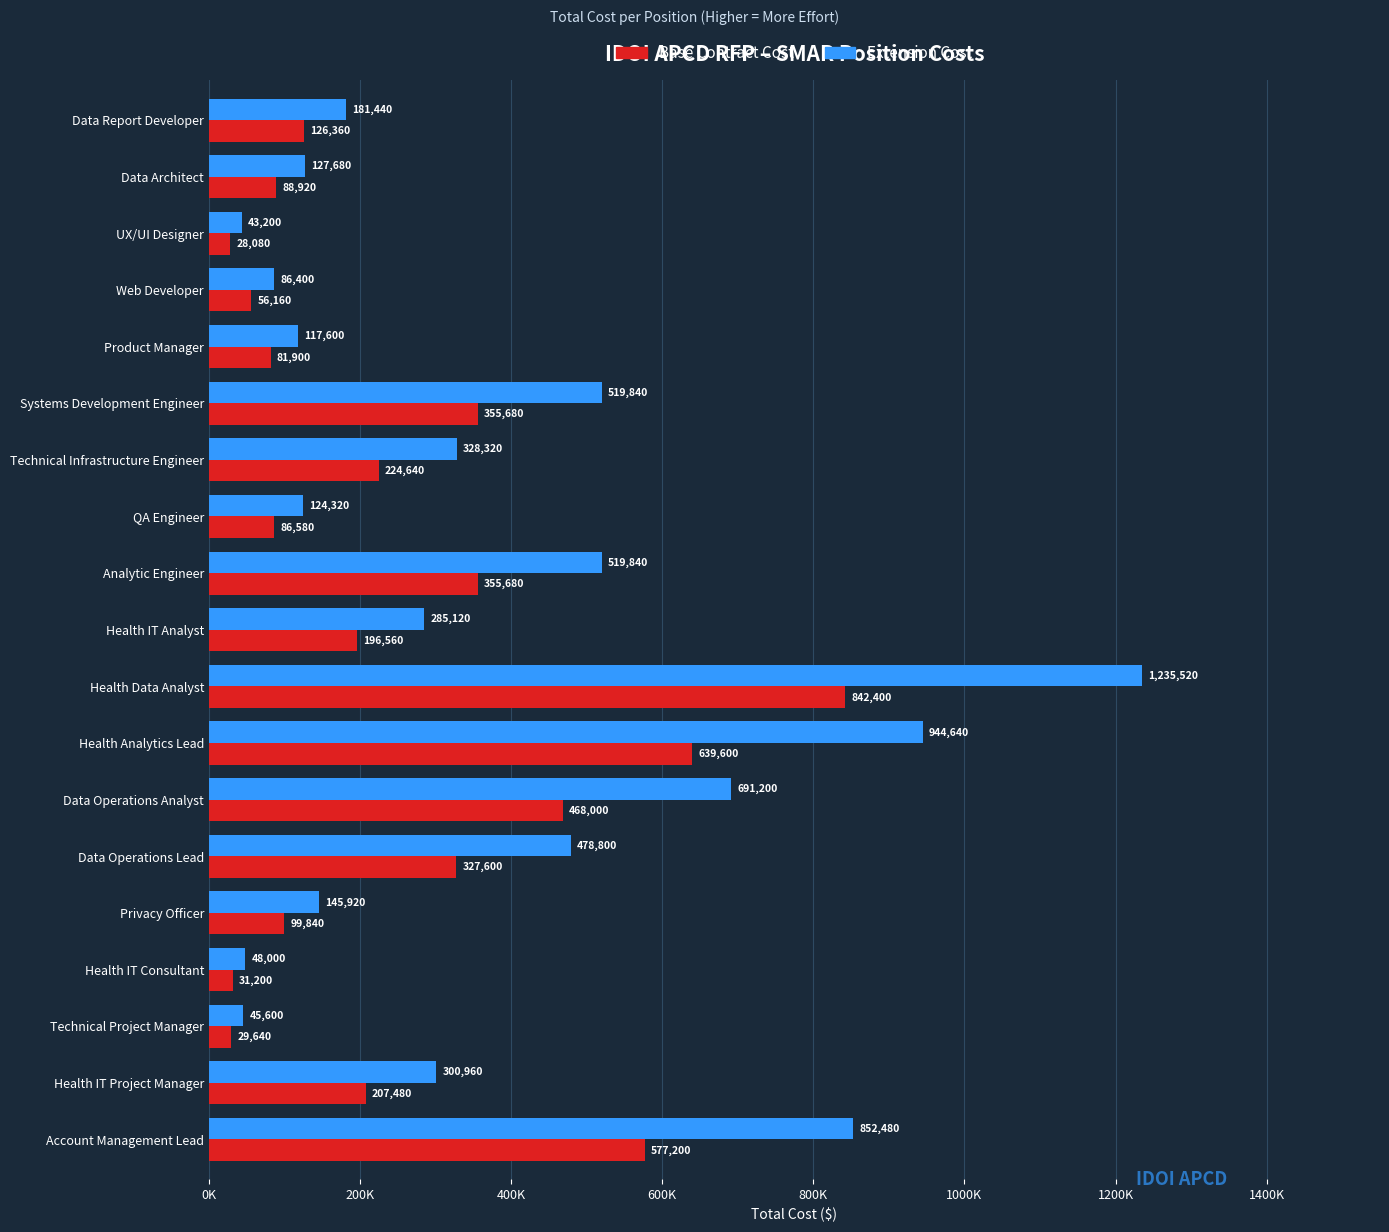

What is the average value of the Base Contract Cost series?

253869